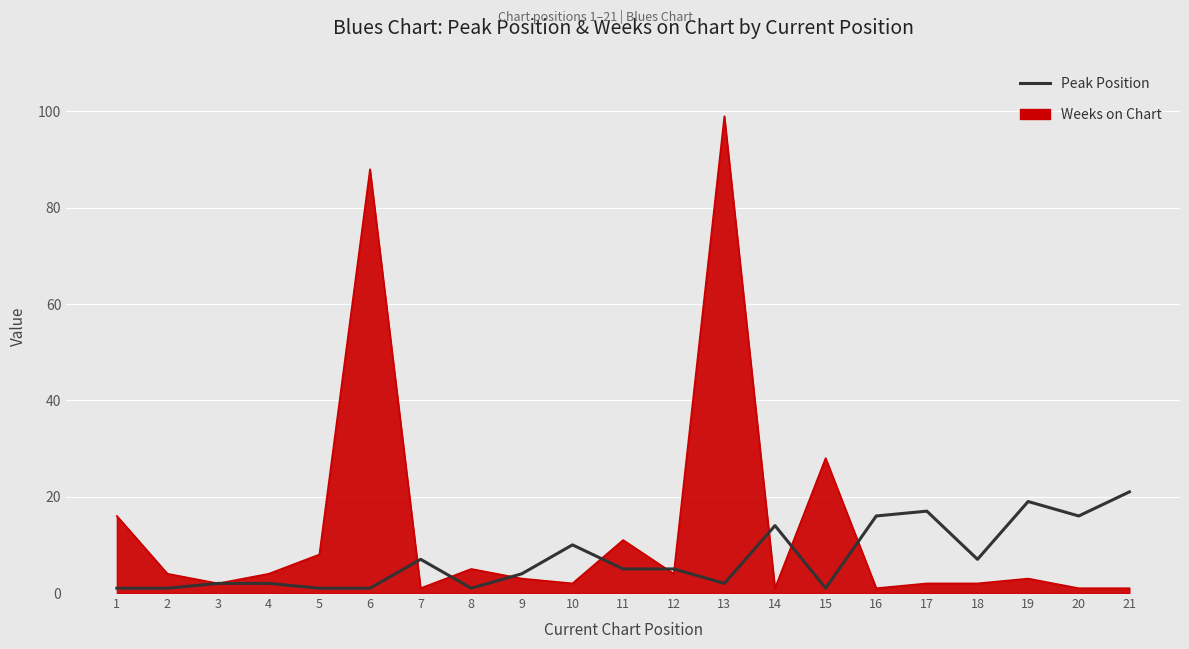

Which series has the largest total across all categories?

Weeks on Chart